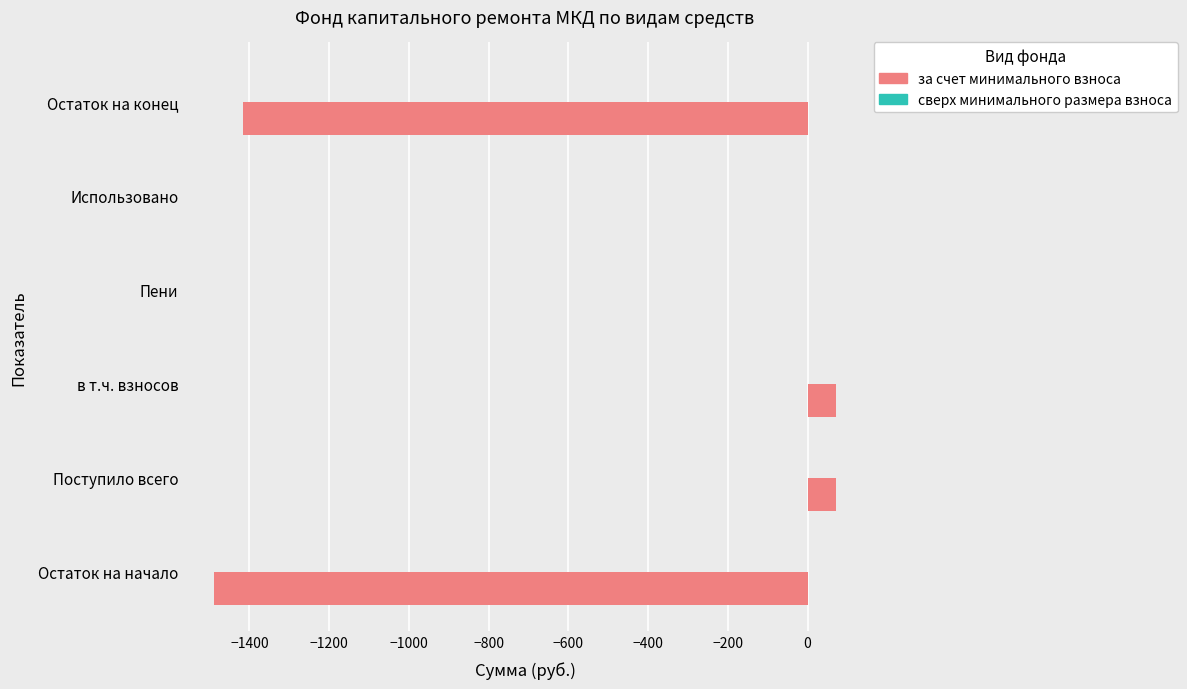

The chart shows a value of -1417.1 at Остаток на конец. True or false?

True